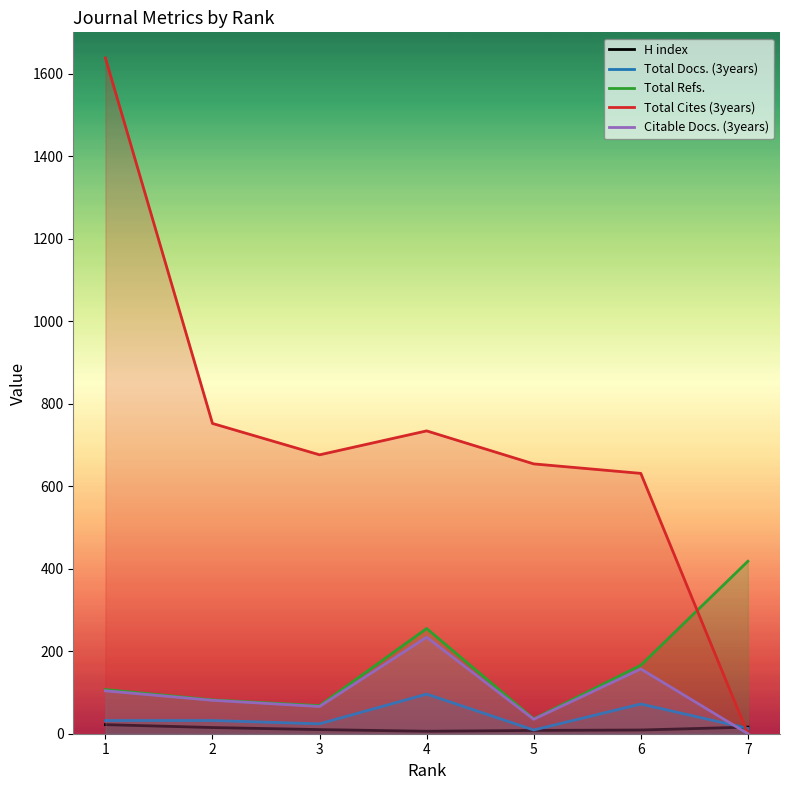

How many intersections are there between Total Cites (3years) and H index?

1